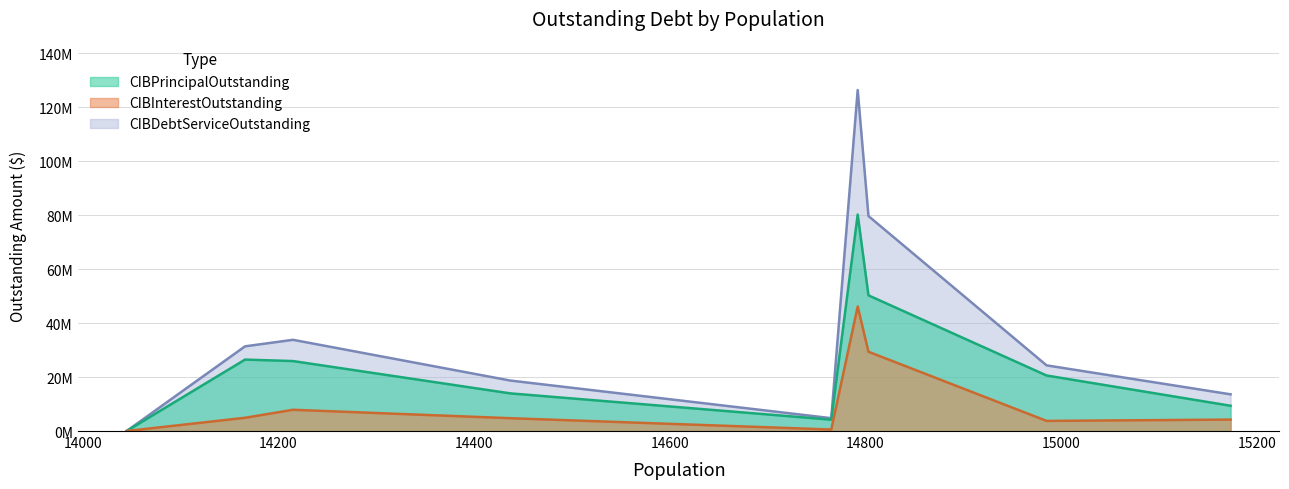

Which has a higher value, Jacksonville or Hidalgo?

Jacksonville